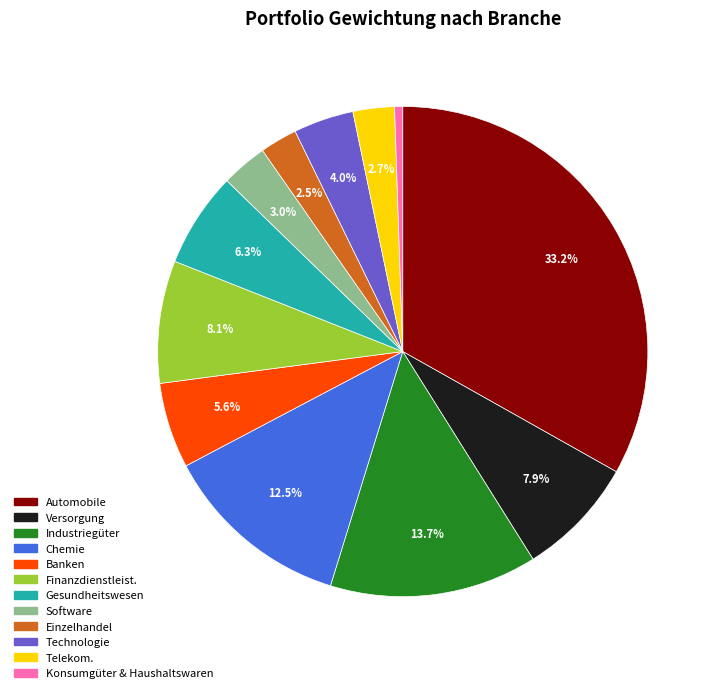

How many slices are in this pie chart?

12